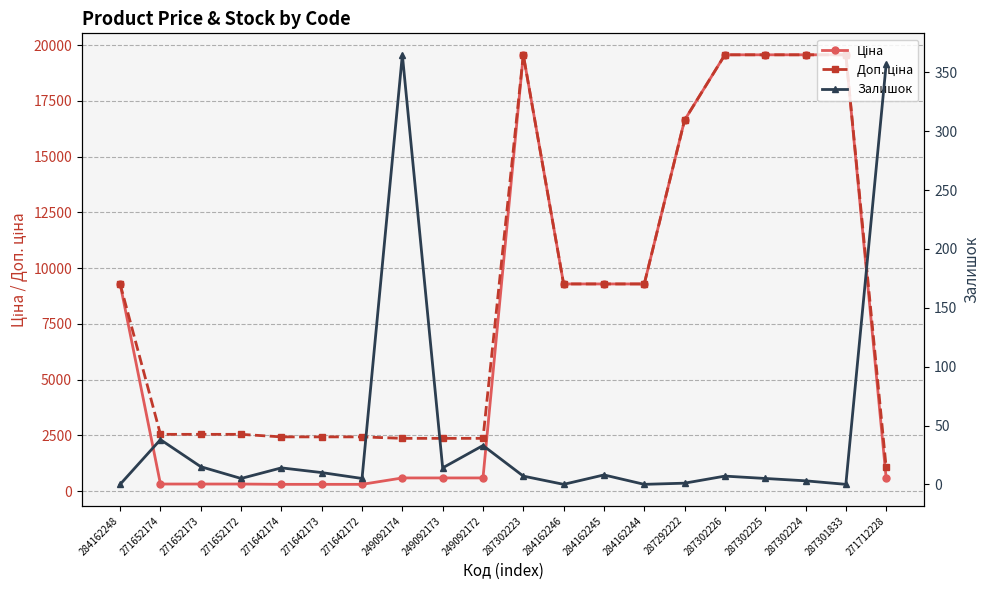

How many values in Залишок are above zero?

16